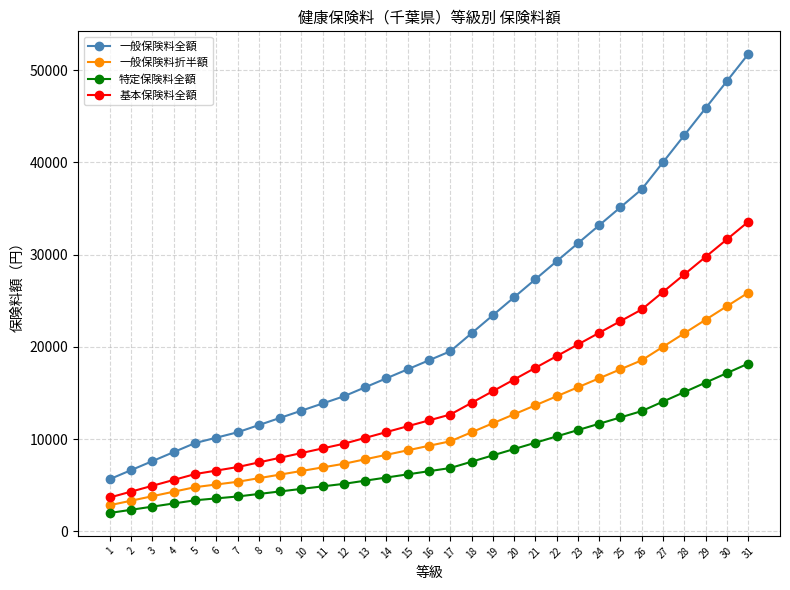

The value of 一般保険料全額 at 25 is 35136.0. True or false?

True